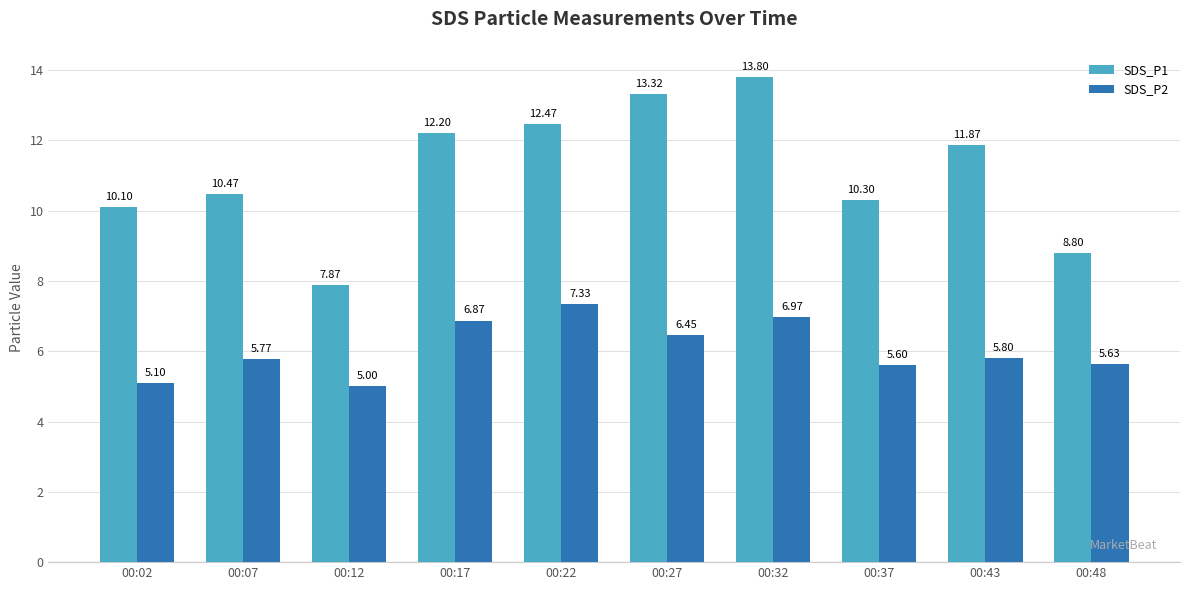

At which label does SDS_P2 reach its minimum?

00:12